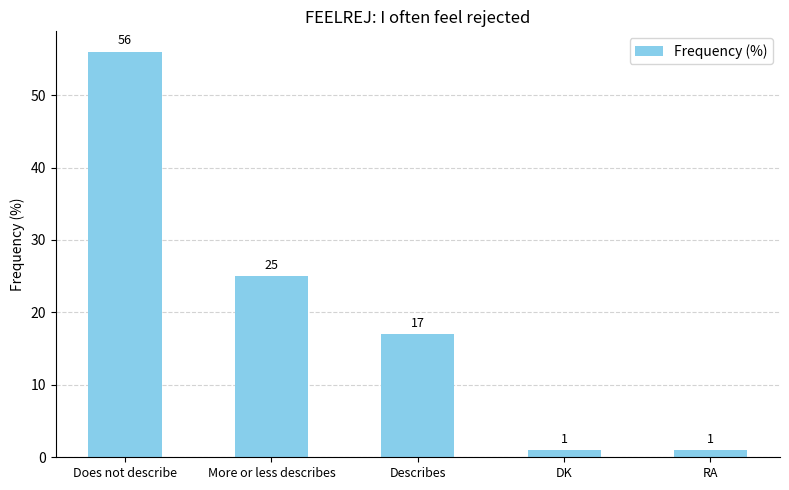

What is the label of the 1st bar from the right?

RA